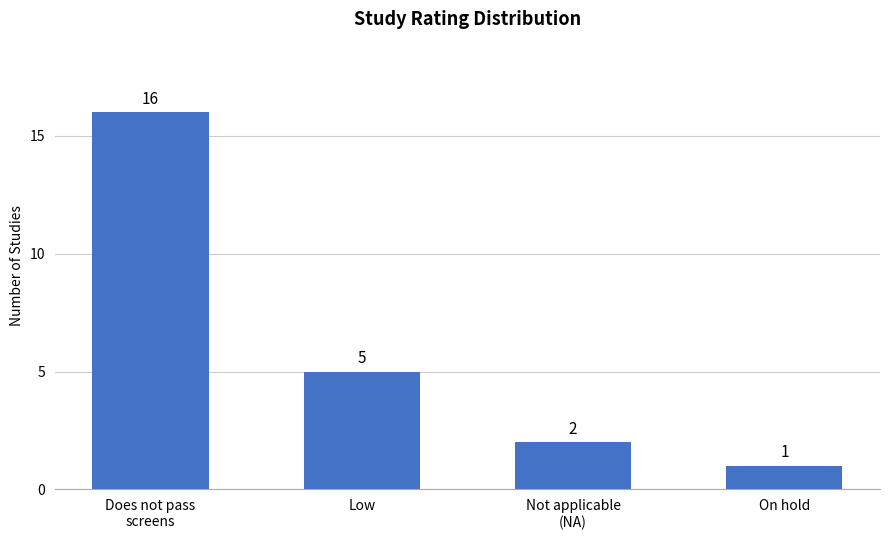

List the labels in order of value, largest first.

Does not pass
screens, Low, Not applicable
(NA), On hold